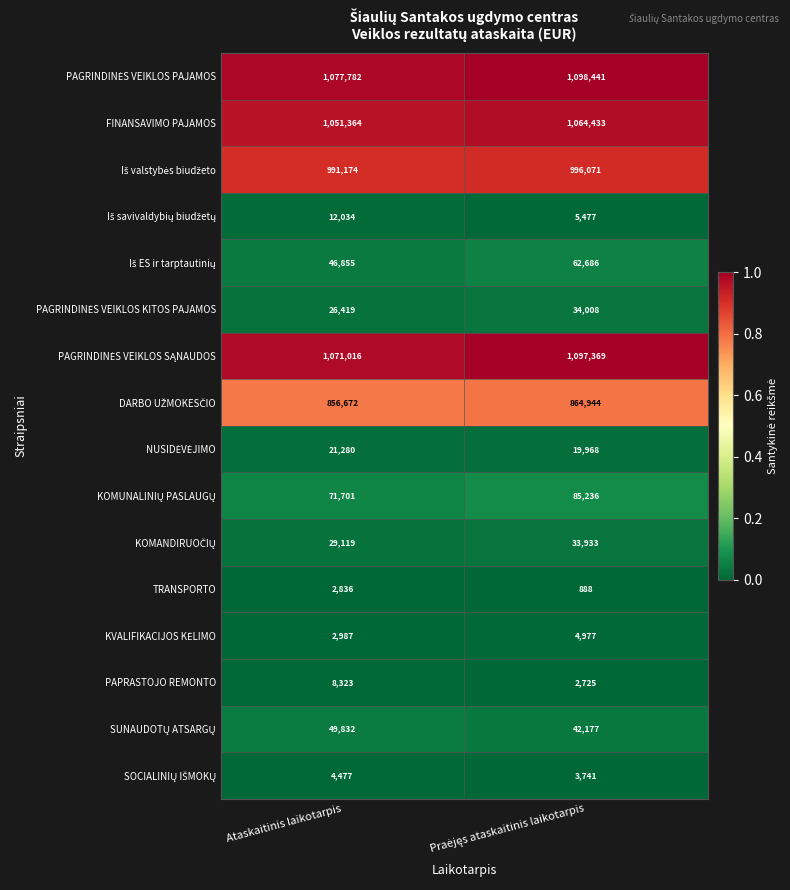

At which label does TRANSPORTO reach its peak?

Ataskaitinis laikotarpis